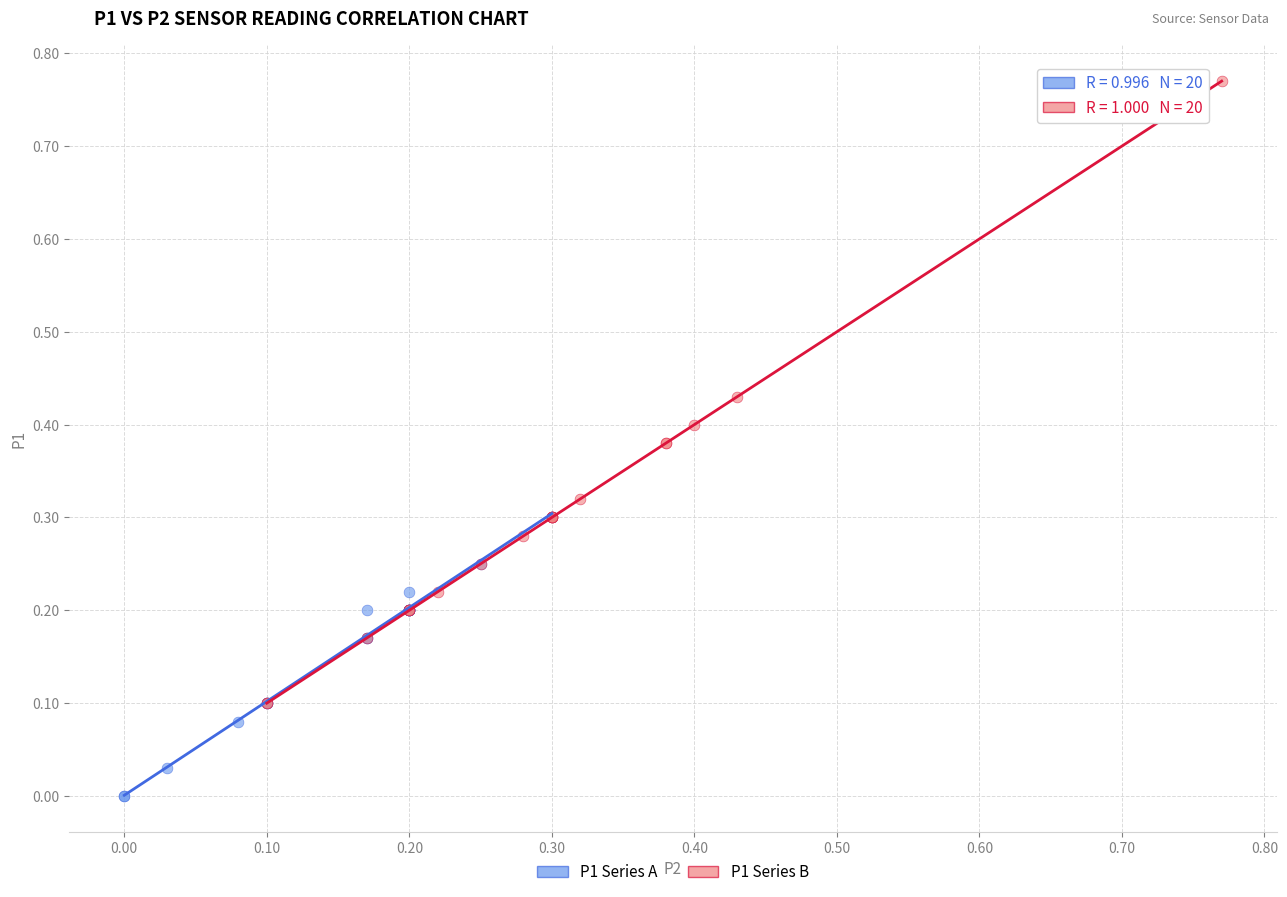

Which series has the widest spread of Y values?

P1 Series B